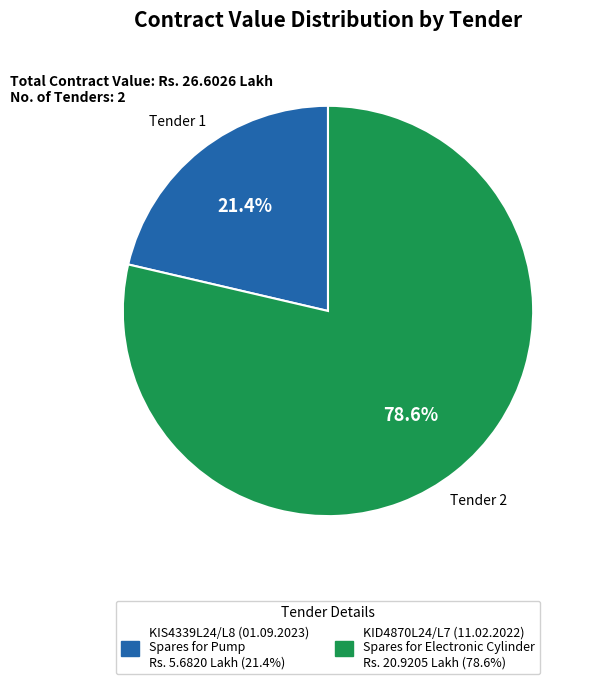

How many segments does this pie chart have?

2